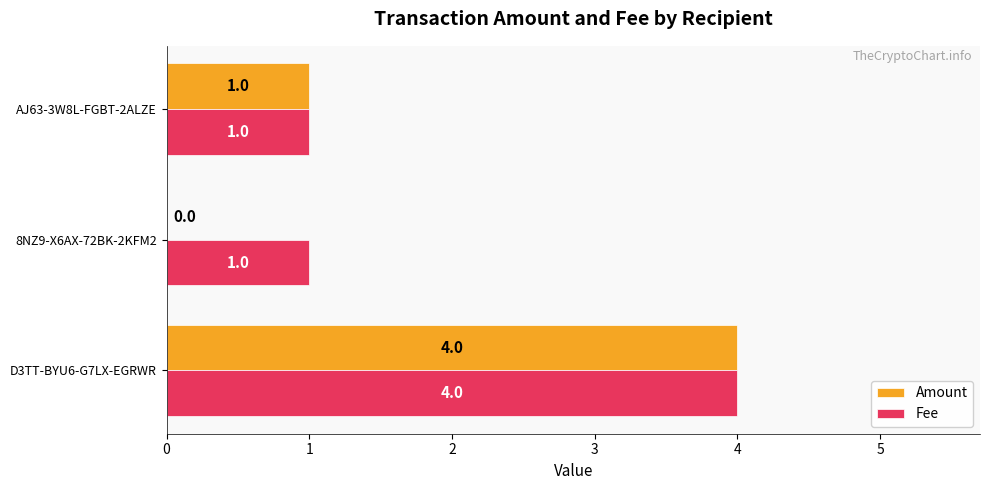

What is the sum of the Amount values at AJ63-3W8L-FGBT-2ALZE and D3TT-BYU6-G7LX-EGRWR?

5